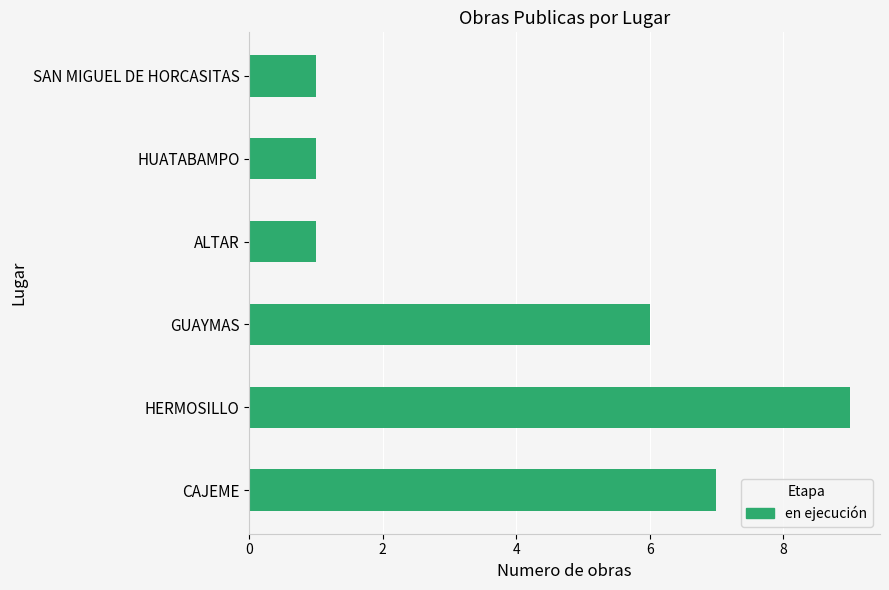

Are the bars grouped side by side (vs. stacked)?

No